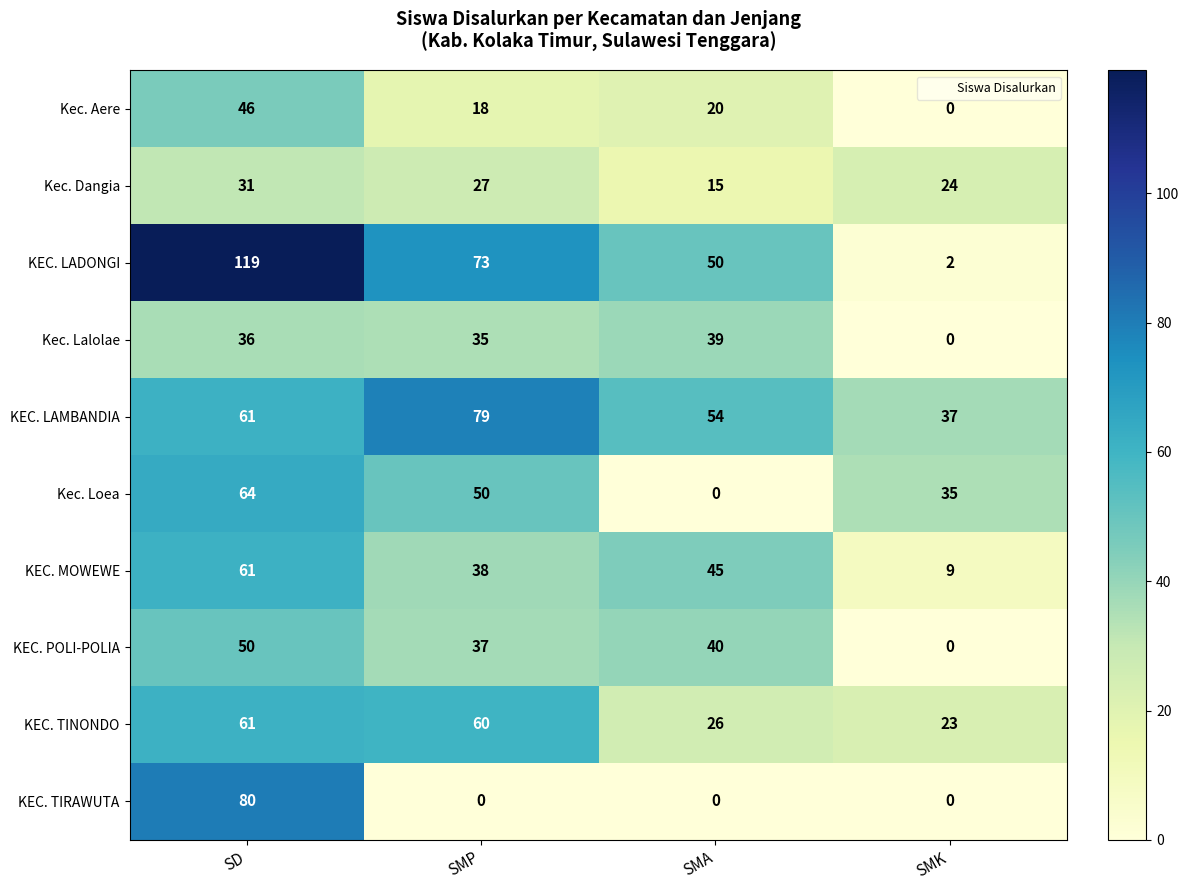

True or false: KEC. POLI-POLIA has a value of 0 at SMK.

True